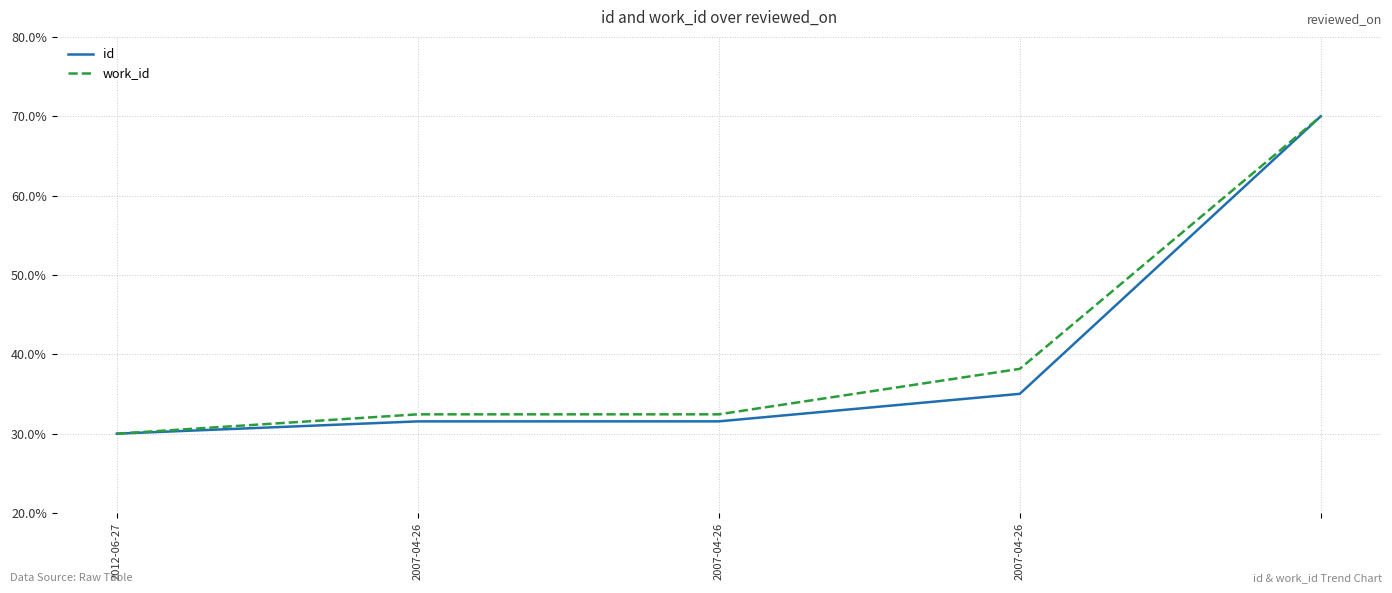

What is the average value of the id series?

39.6